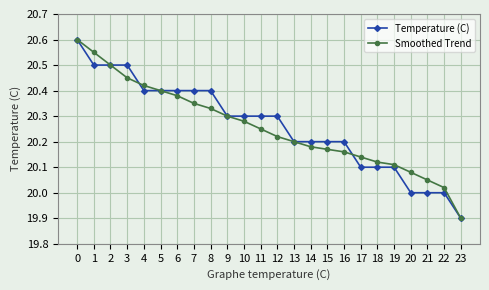

Count the number of data series in this chart.

2